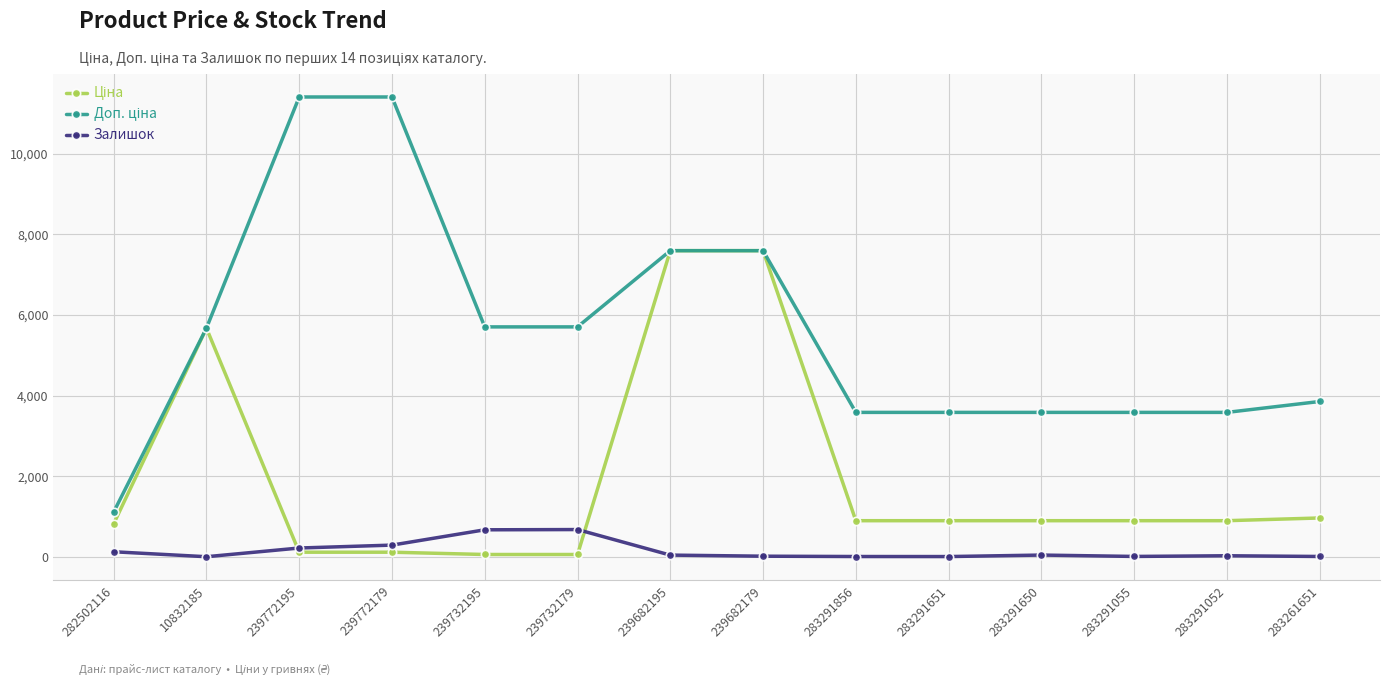

At how many categories does at least one series exceed 1922?

13